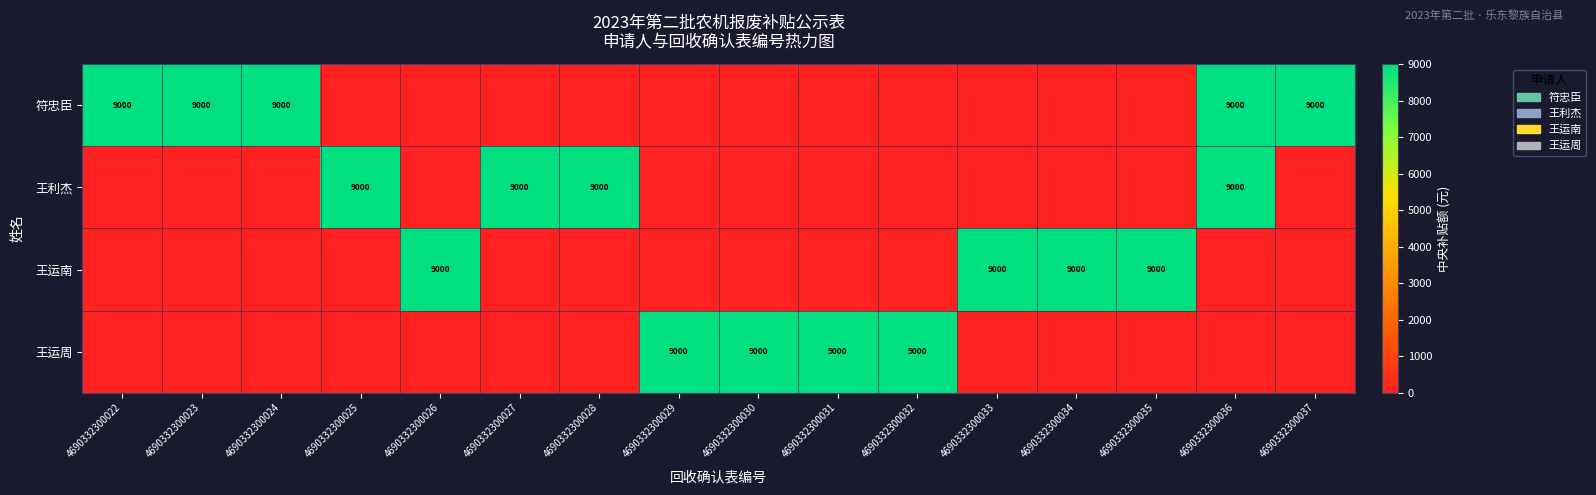

The value of 王运周 at 4690332300029 is 13150. True or false?

False